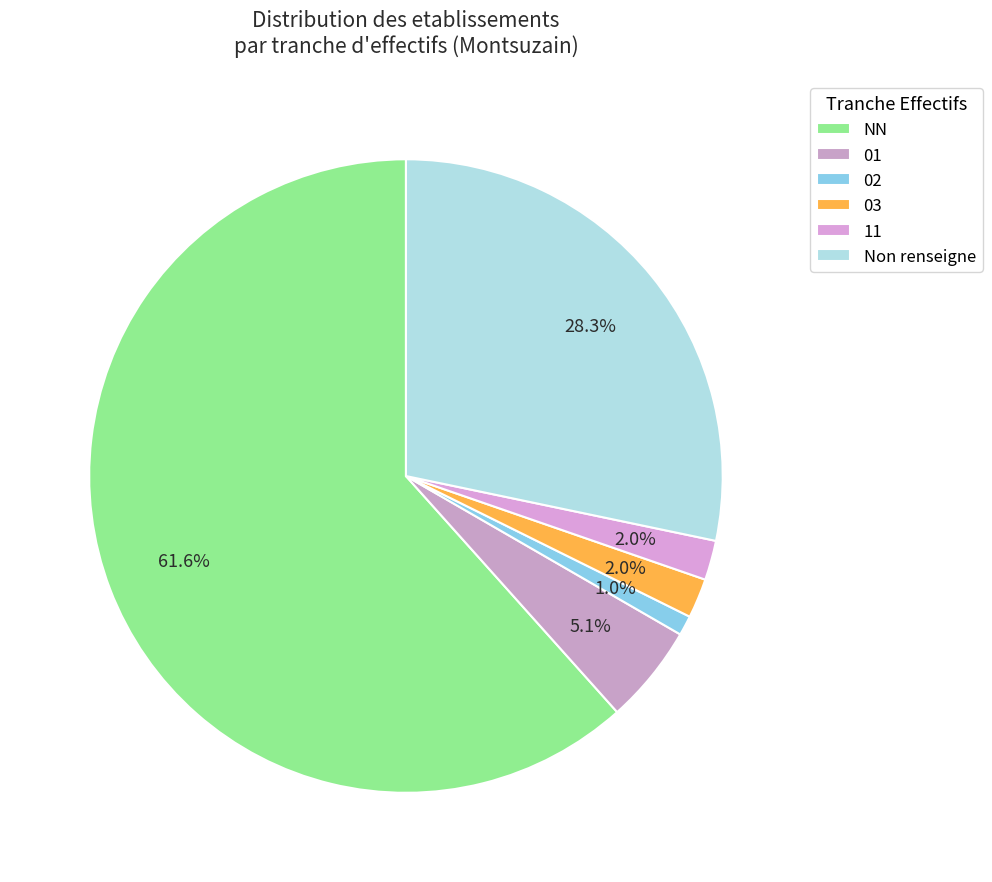

Does any single category account for the majority?

Yes